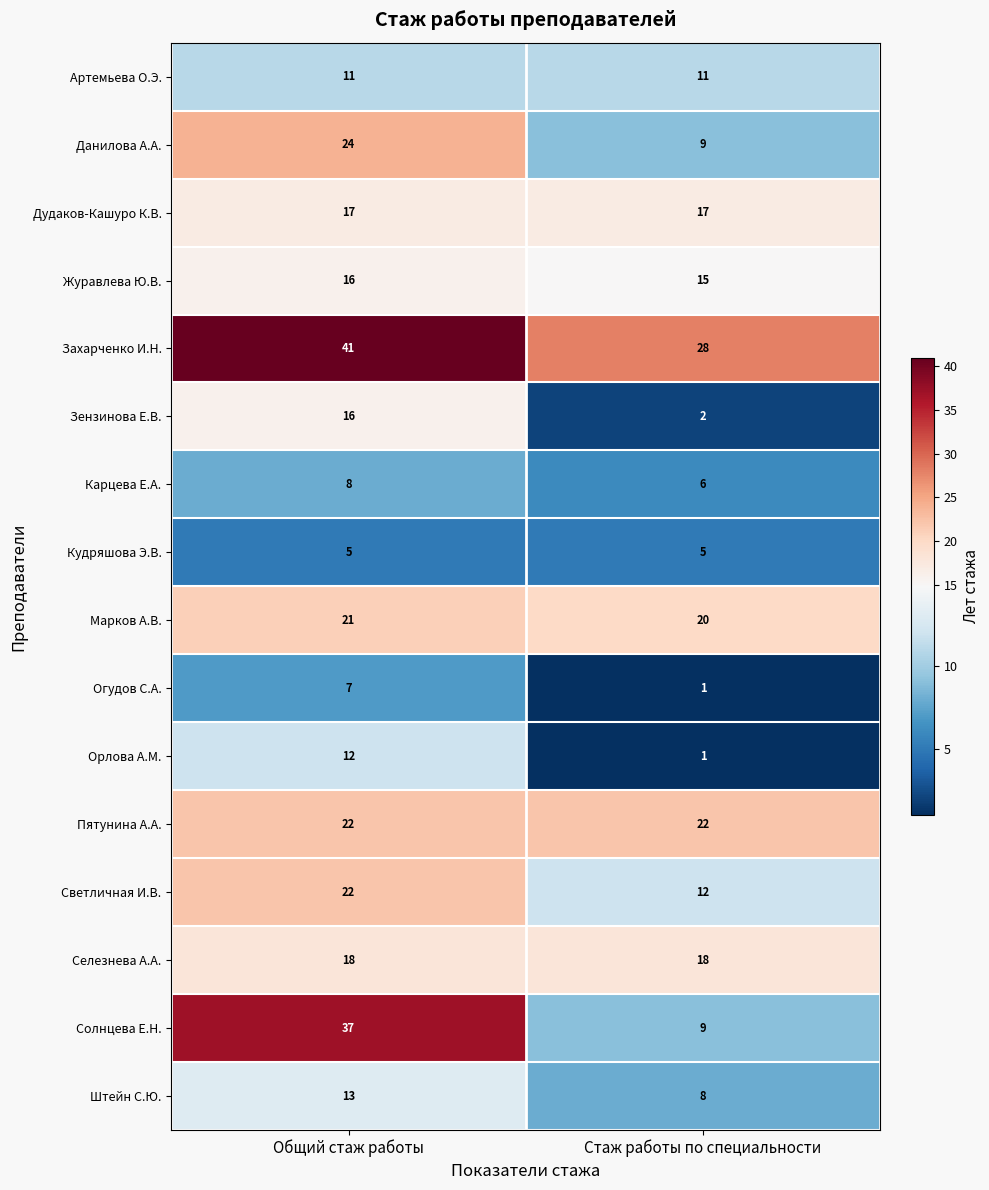

What is the approximate value of Дудаков-Кашуро К.В. at Стаж работы по специальности?

17